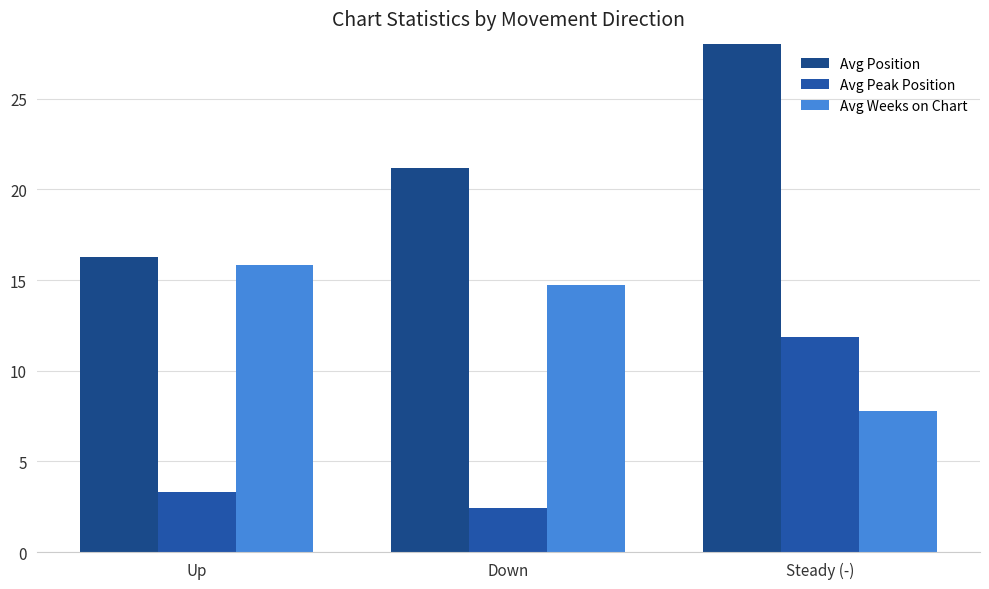

Which category has the lowest value in the Avg Weeks on Chart series?

Steady (-)